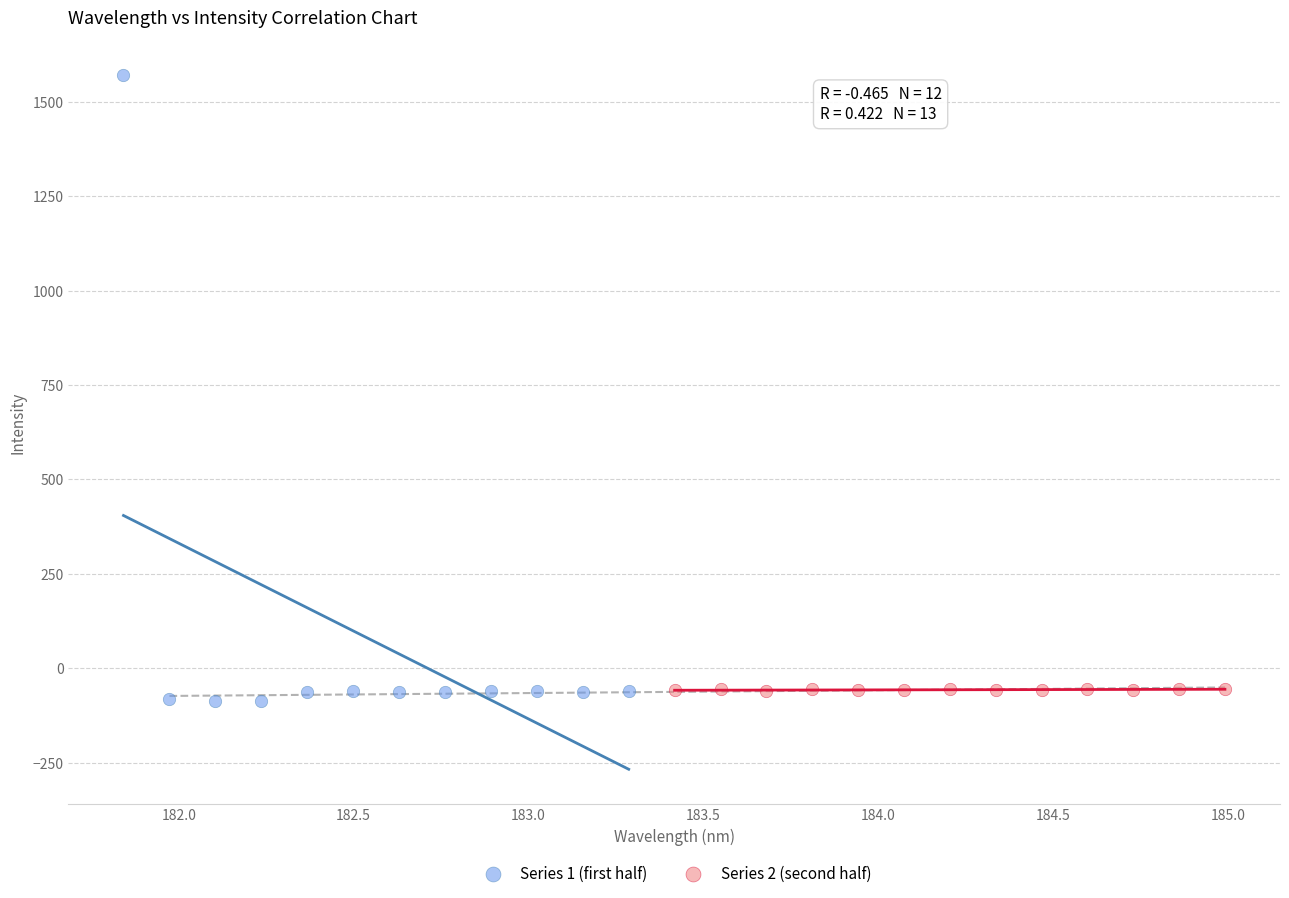

Which series reaches the maximum Y coordinate?

Series 1 (first half)